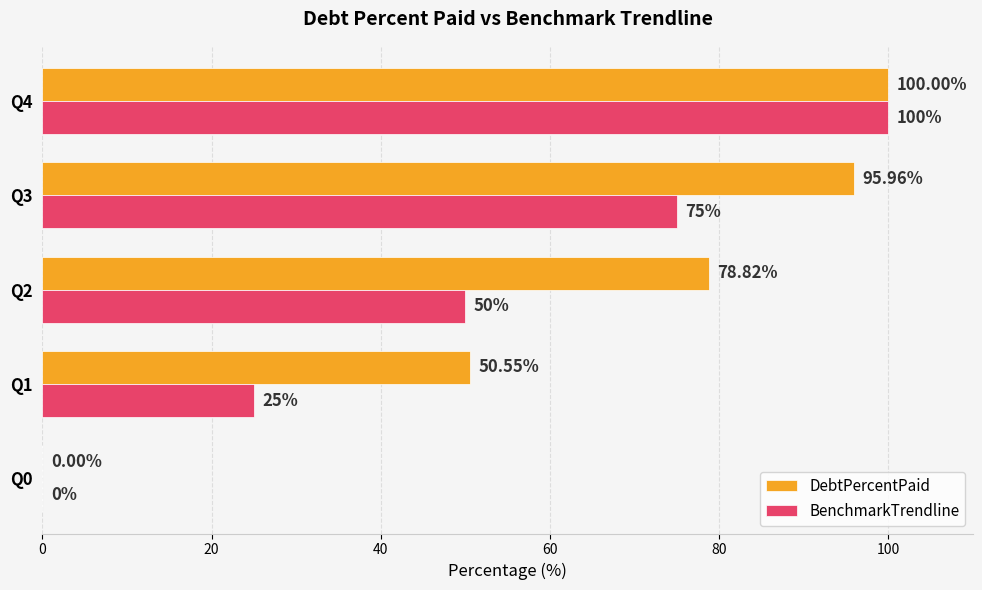

At which category is the sum across all series the highest?

Q4